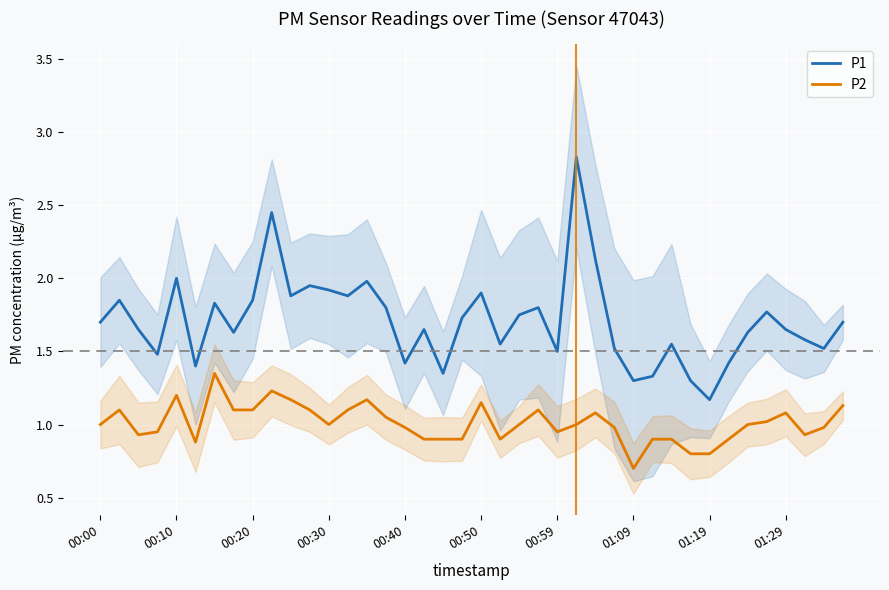

What is the maximum value shown in the chart?

2.8